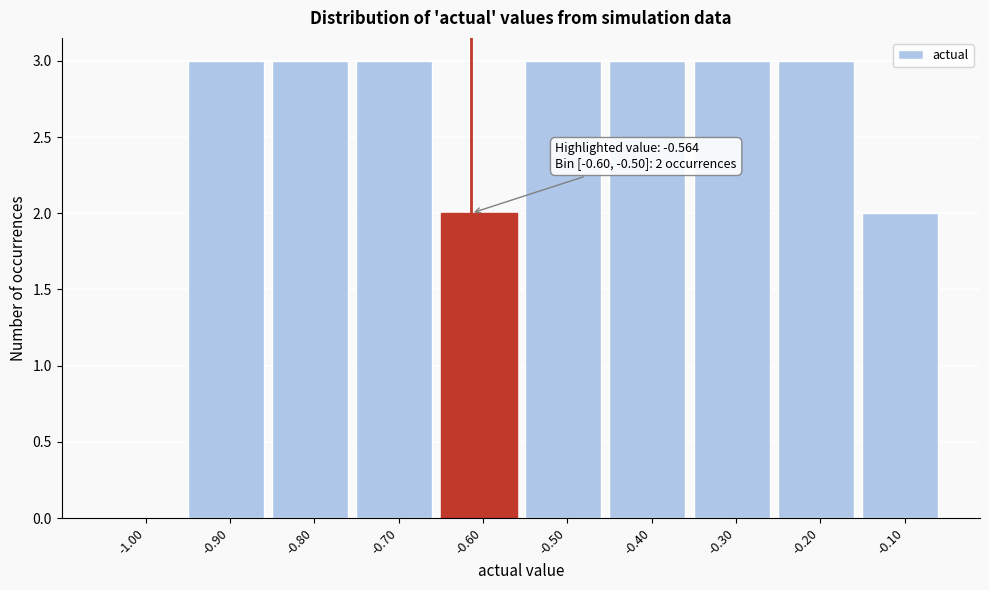

What is the maximum value shown in the chart?

3